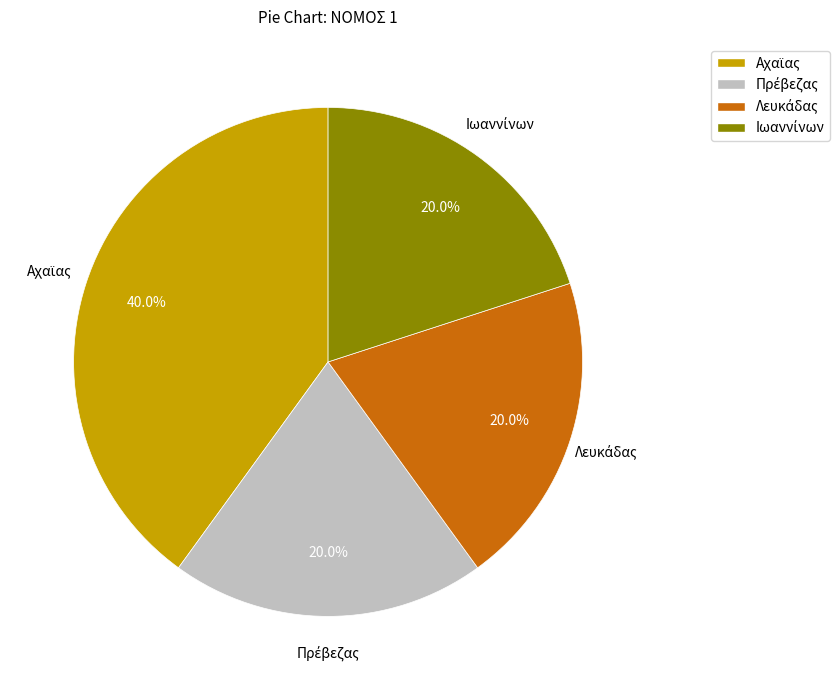

To the nearest percent, what is the difference between the largest and smallest slice percentages?

20%